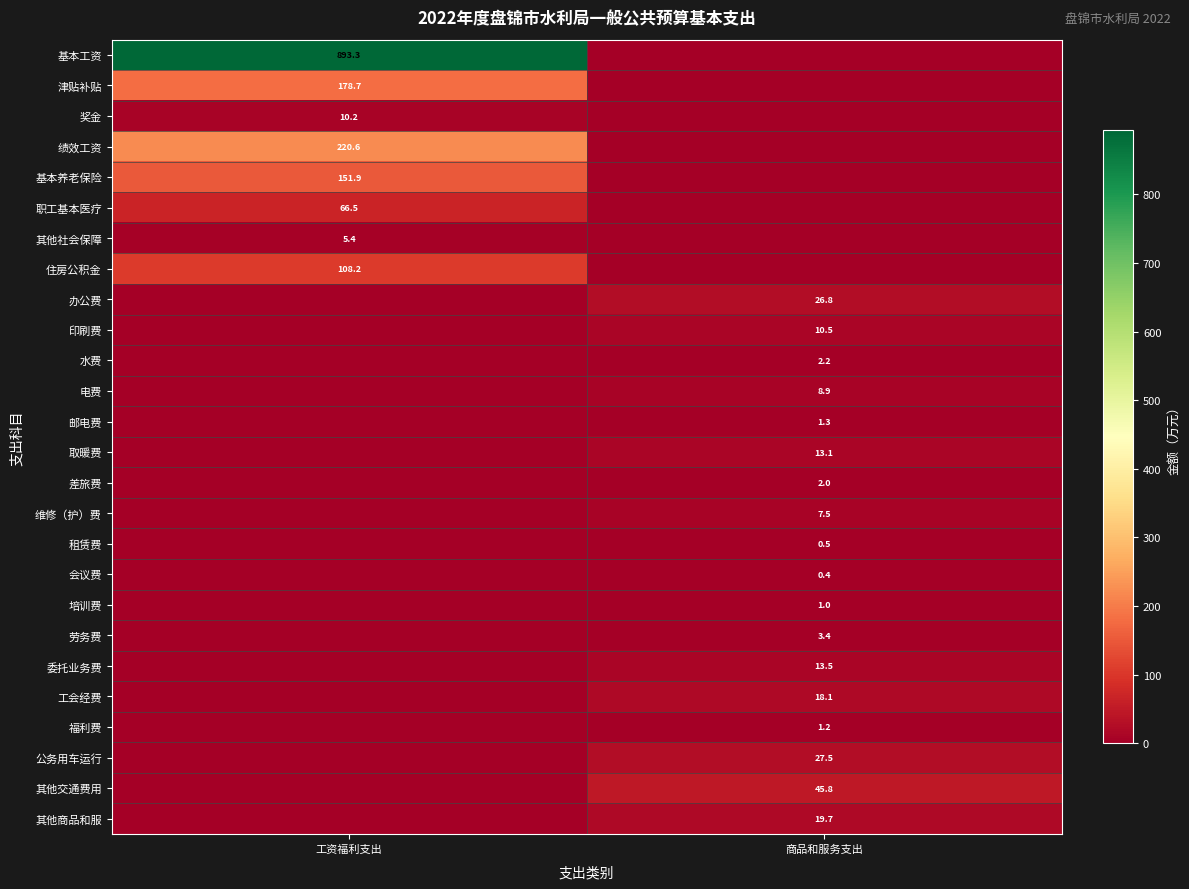

The 其他商品和服 series shows 19.7 at 商品和服务支出. True or false?

True